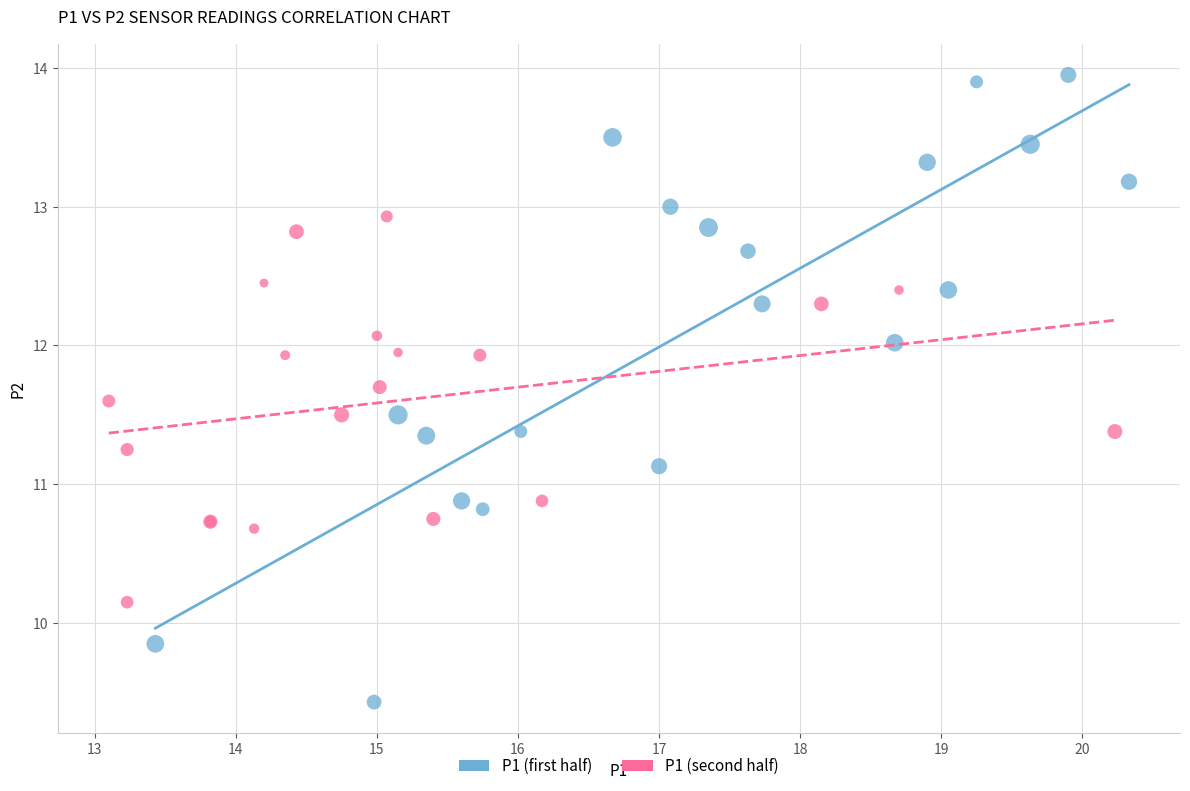

What are all the series names shown in the legend?

P1 (first half), P1 (second half)